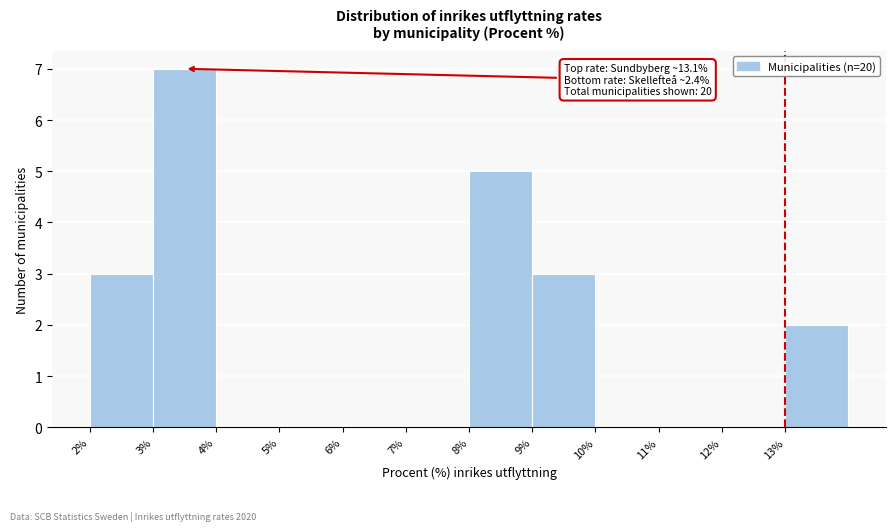

Which range on the x-axis has the tallest bar?

3 to 4